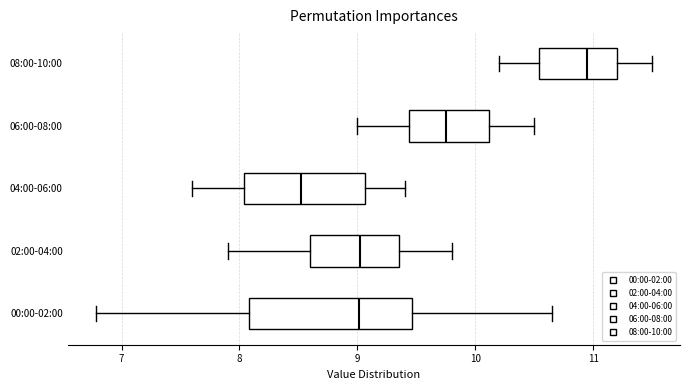

Which box has the furthest to the left median line?

04:00-06:00